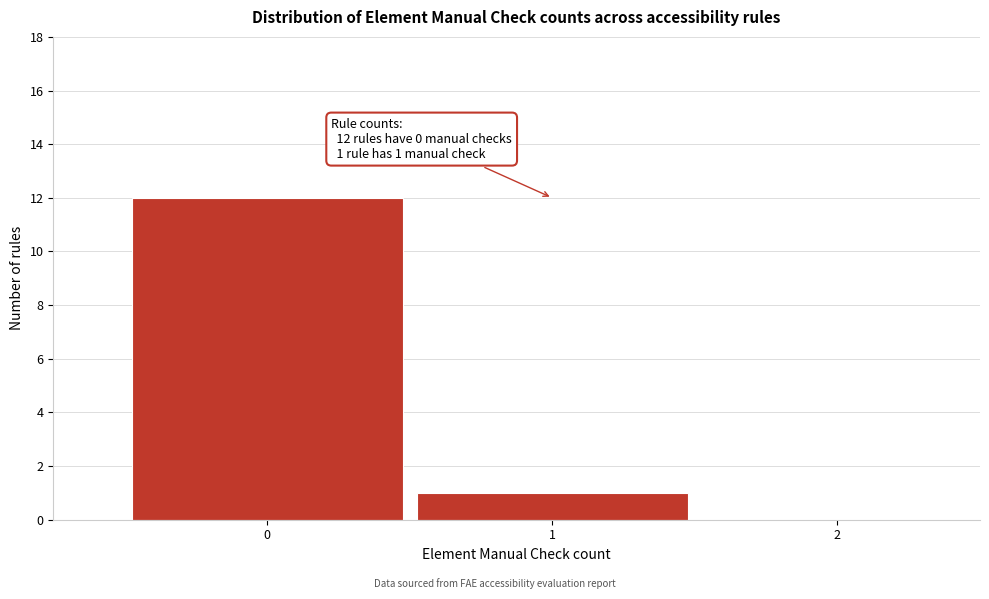

Reading left to right, transcribe all the data shown in this chart.

0=12	1=1	2=0